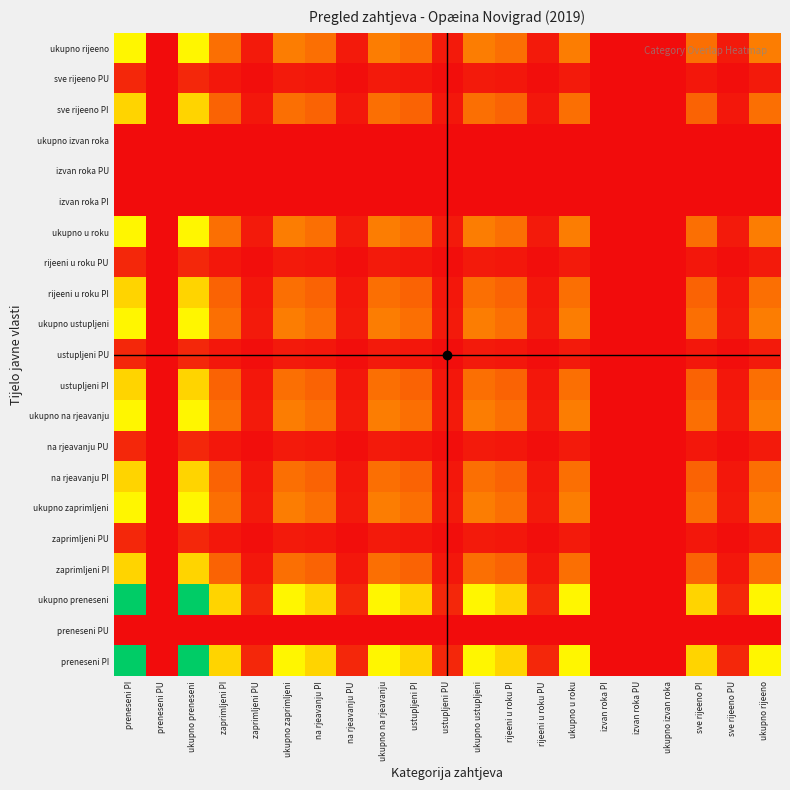

Between ukupno na rjeavanju and preneseni PU, which is larger?

ukupno na rjeavanju